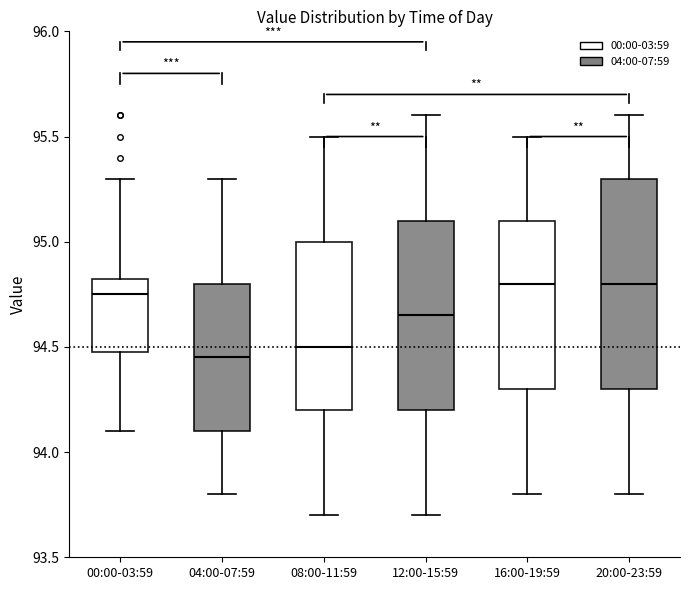

Reading left to right, transcribe this box plot: for each box, give where its median line is, the range the box spans, and where its two whiskers end, as read against the y-axis. The values are not printed on the chart, so give them approximately, as read against the axis.

00:00-03:59: median 94.75, box 94.50 to 94.85, whiskers 94.10 to 95.30
04:00-07:59: median 94.45, box 94.10 to 94.80, whiskers 93.80 to 95.30
08:00-11:59: median 94.50, box 94.20 to 95.00, whiskers 93.70 to 95.50
12:00-15:59: median 94.65, box 94.20 to 95.10, whiskers 93.70 to 95.60
16:00-19:59: median 94.80, box 94.30 to 95.10, whiskers 93.80 to 95.50
20:00-23:59: median 94.80, box 94.30 to 95.30, whiskers 93.80 to 95.60